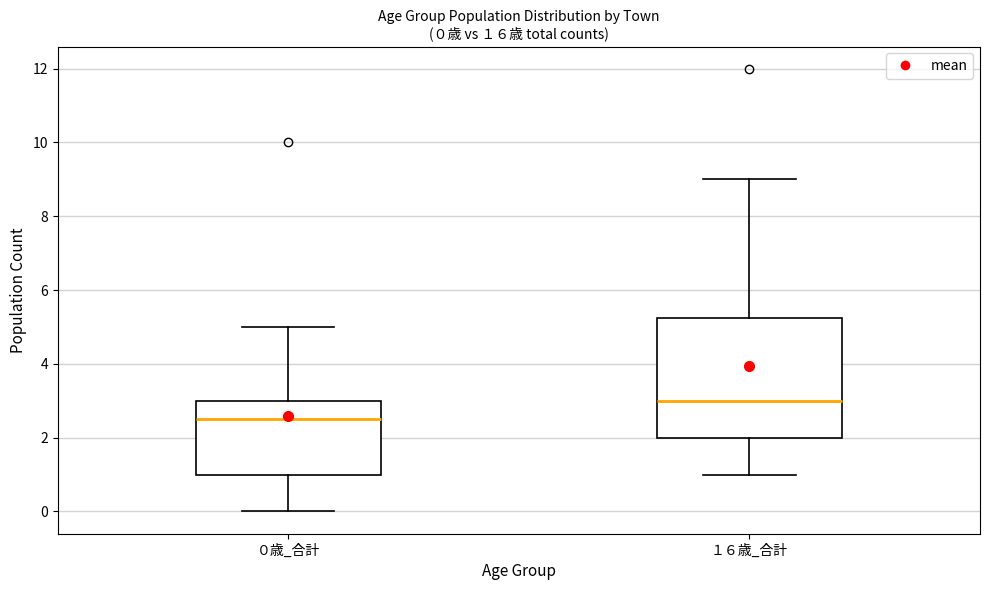

Comparing the boxes themselves (not the whiskers), which one is the tallest?

１６歳_合計